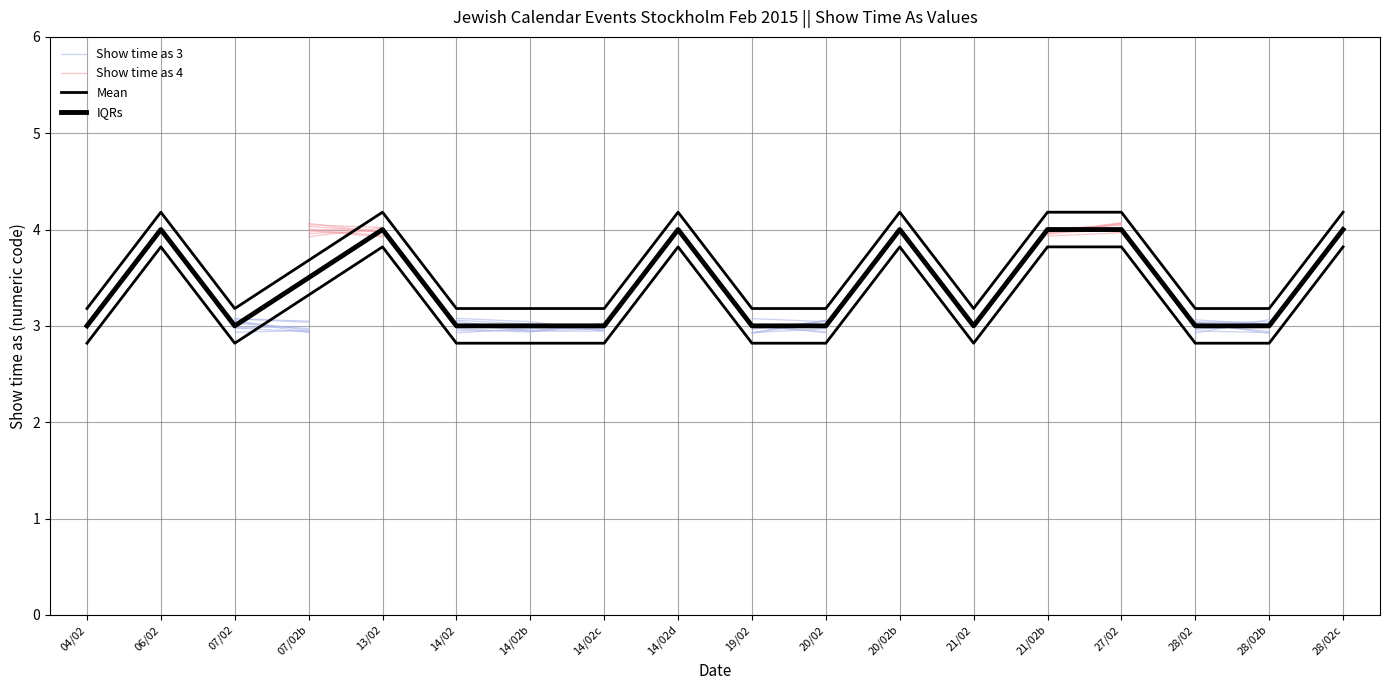

What is the difference between the maximum and second lowest values in the Mean series?

1.0